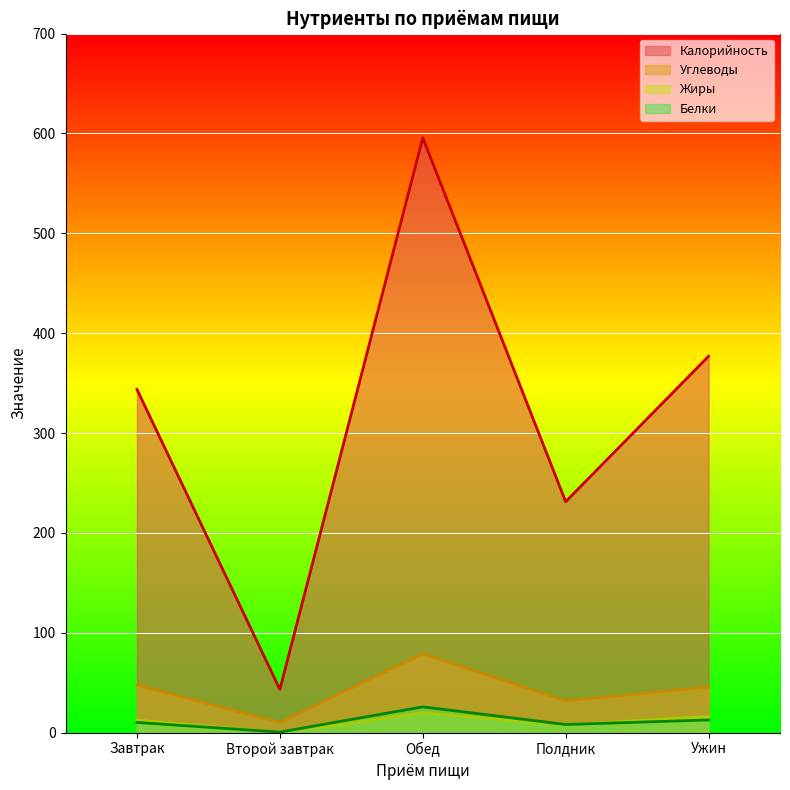

Reading left to right, transcribe all the data shown in this chart.

Углеводы: Завтрак=47.6	Второй завтрак=10.1	Обед=78.9	Полдник=31.9	Ужин=45.6
Жиры: Завтрак=12.5	Второй завтрак=0.1	Обед=19.7	Полдник=7.9	Ужин=16.0
Белки: Завтрак=10.2	Второй завтрак=0.5	Обед=25.8	Полдник=8.1	Ужин=12.7
Калорийность: Завтрак=343.7	Второй завтрак=43.3	Обед=595.7	Полдник=231.3	Ужин=376.9